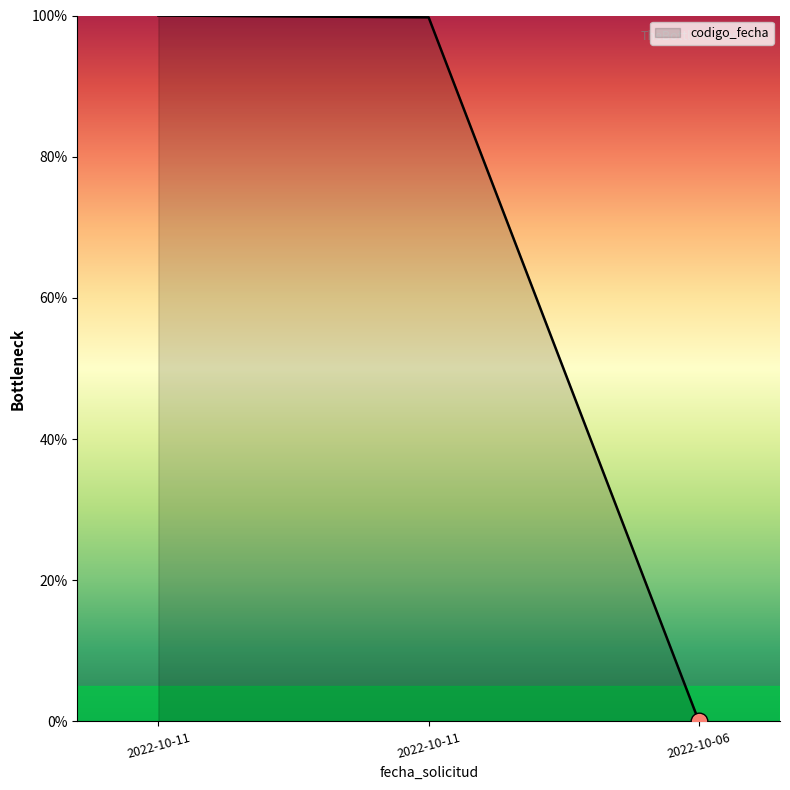

At which category does the chart reach its minimum across all series?

2022-10-06